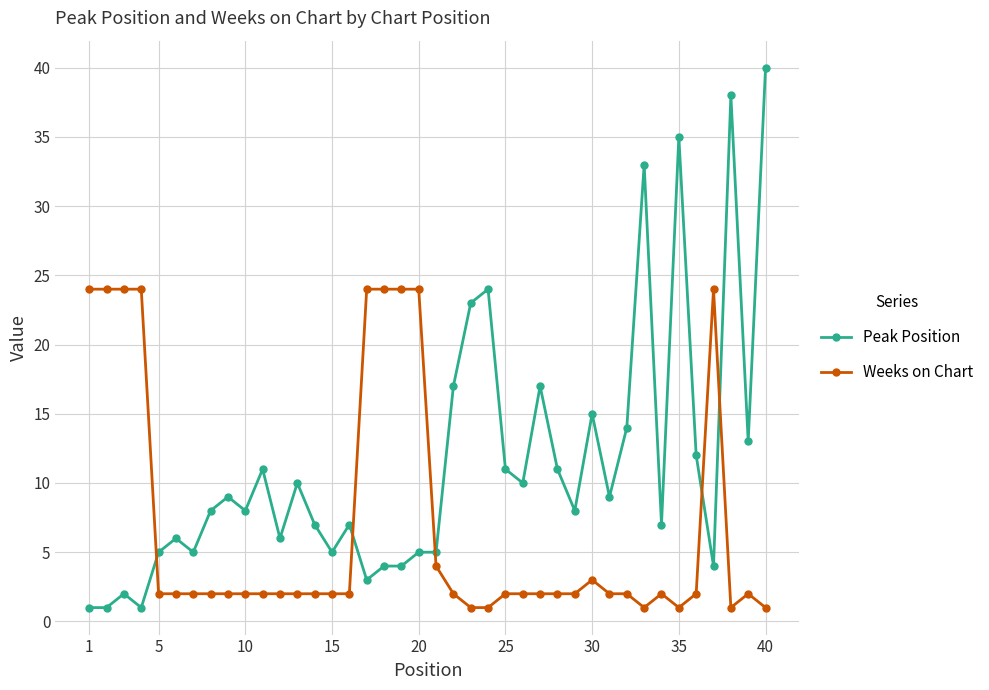

After their last crossing, which series has the higher values: Peak Position or Weeks on Chart?

Peak Position